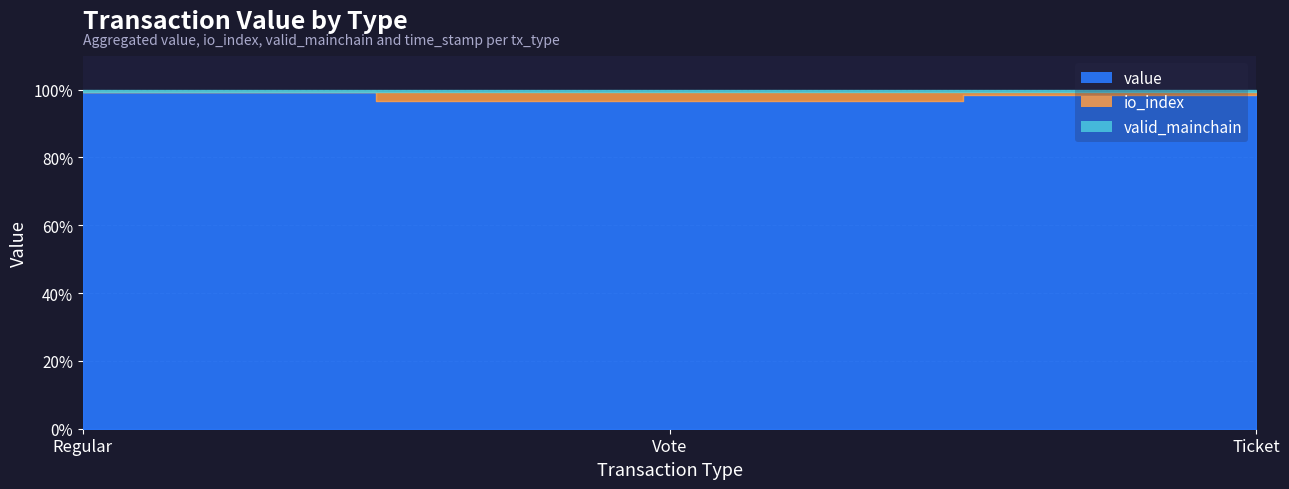

Does the chart have visible grid lines?

Yes